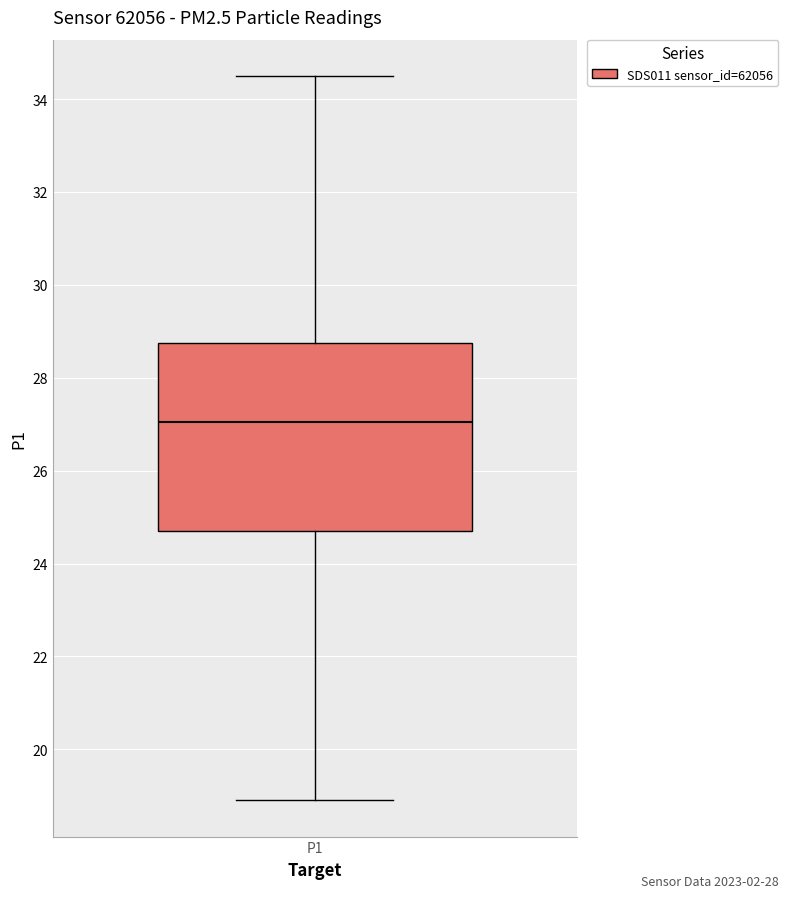

Where is the lower edge of the box for P1 on the y-axis? The values are not printed on the chart, so give them approximately, as read against the axis.

24.8